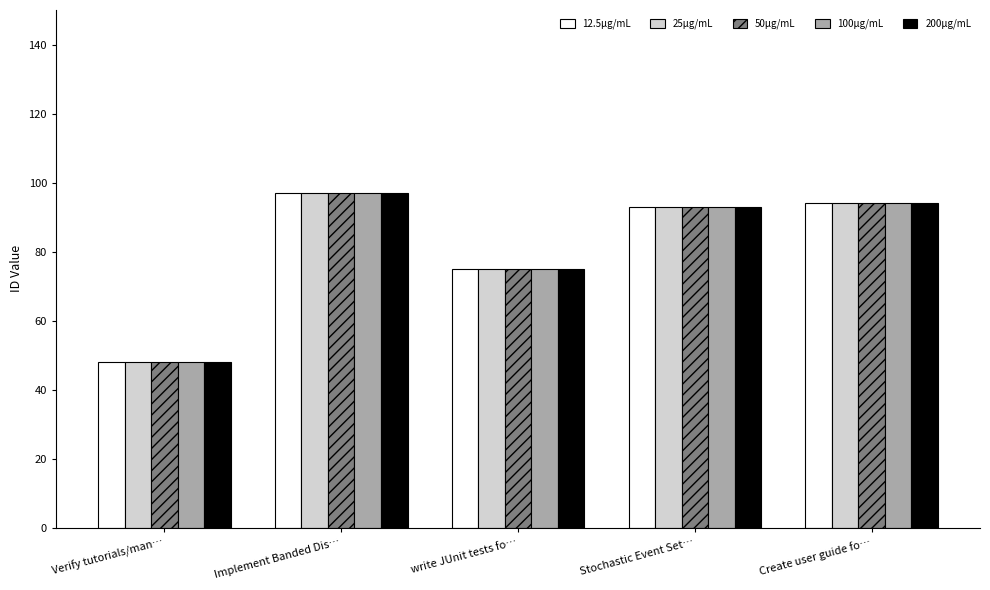

At how many categories does at least one series exceed 53?

4